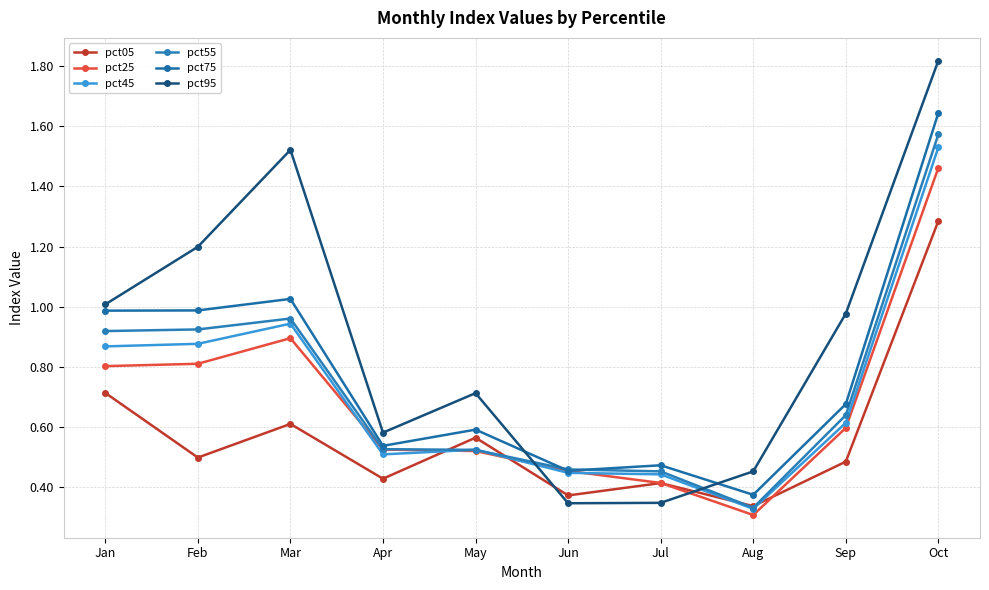

What is the difference between the maximum and minimum values in the pct25 series?

1.2